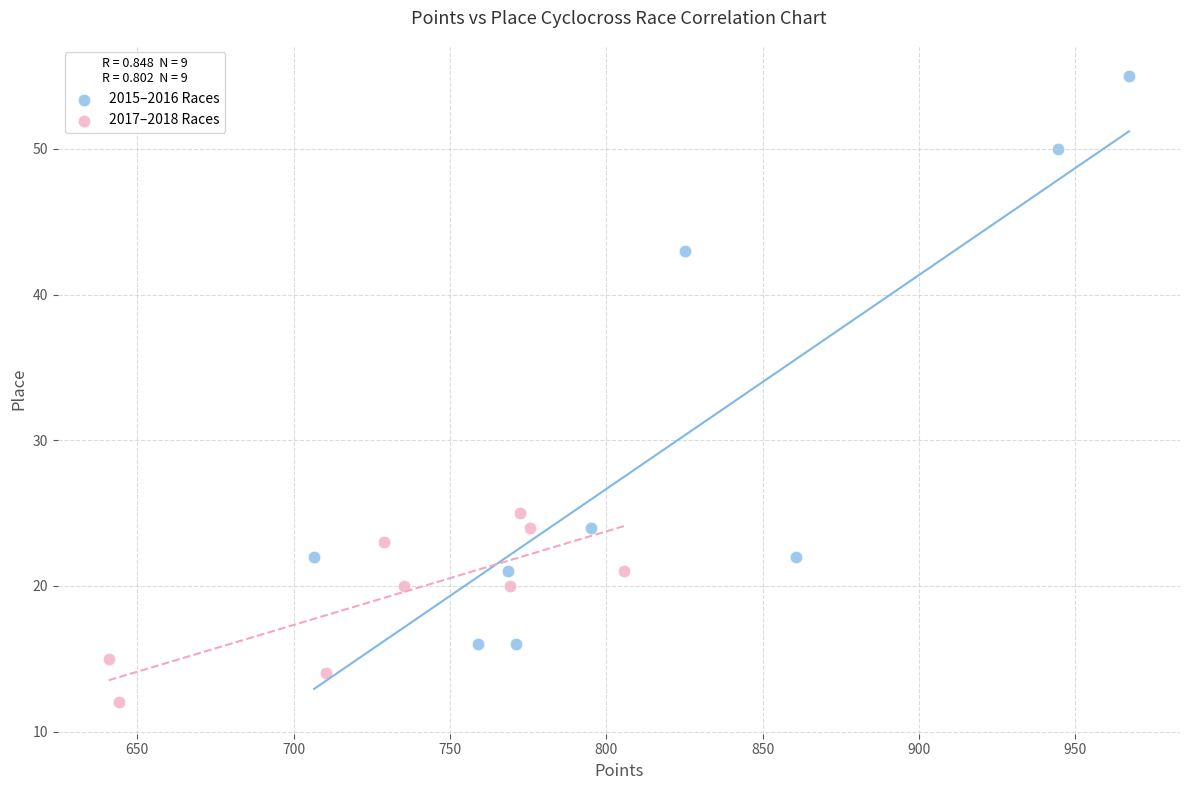

Which series has the largest Y range (max minus min)?

2015–2016 Races